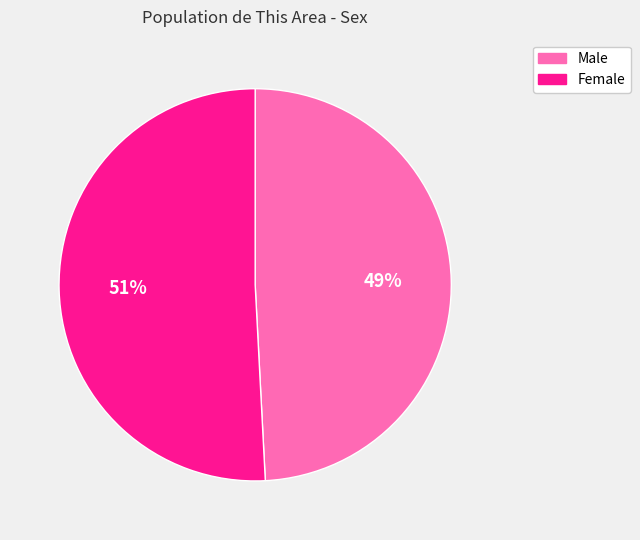

Combined, do Male and Female account for over 50%?

Yes